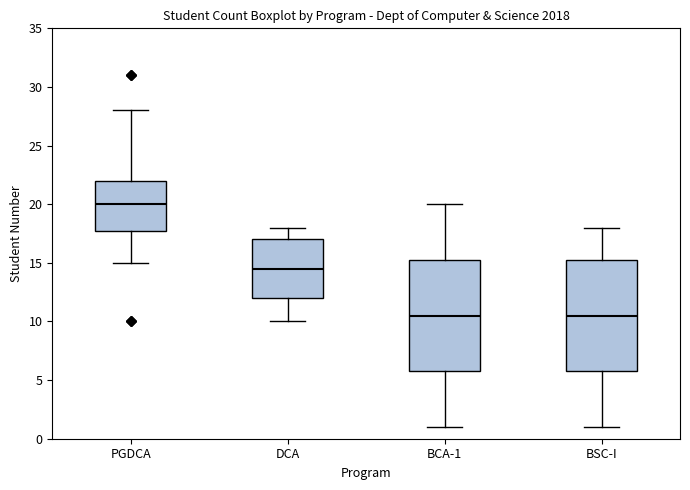

Reading left to right, read every box against the y-axis: the position of its median line, the range the box covers, and the ends of its whiskers. The values are not printed on the chart, so give them approximately, as read against the axis.

PGDCA: median 20.0, box 18.0 to 22.0, whiskers 15.0 to 28.0
DCA: median 14.5, box 12.0 to 17.0, whiskers 10.0 to 18.0
BCA-1: median 10.5, box 6.0 to 15.5, whiskers 1.0 to 20.0
BSC-I: median 10.5, box 6.0 to 15.5, whiskers 1.0 to 18.0